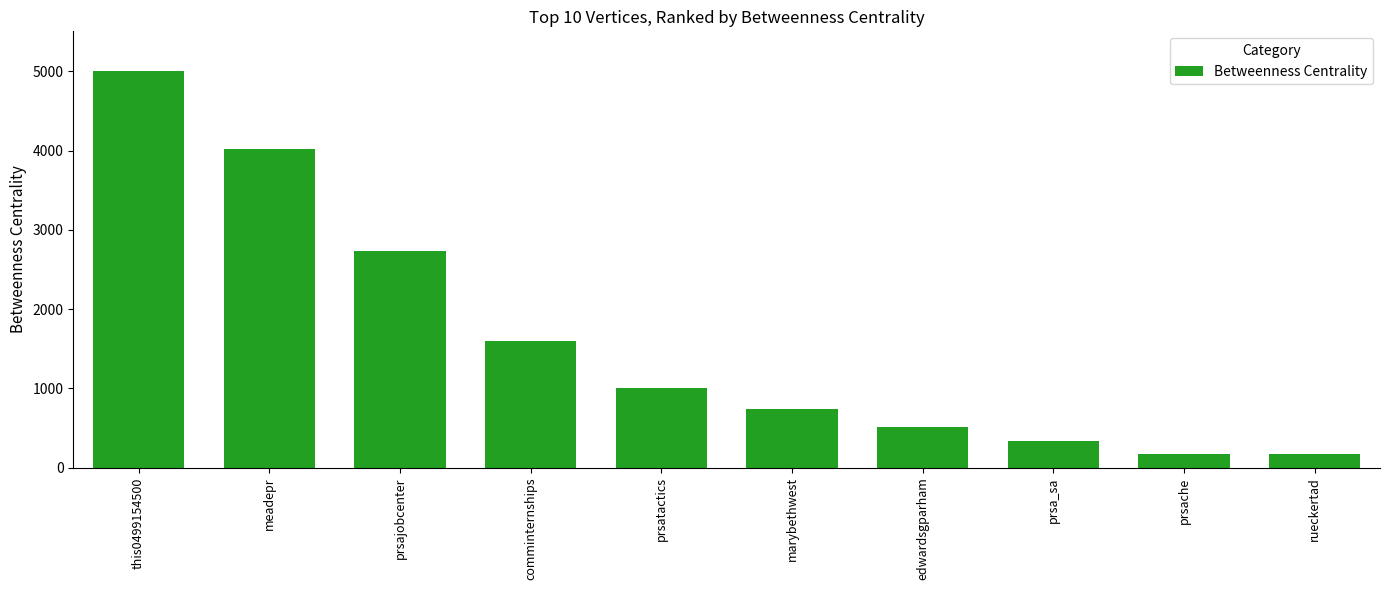

What is the difference between the second highest and minimum values?

3850.0